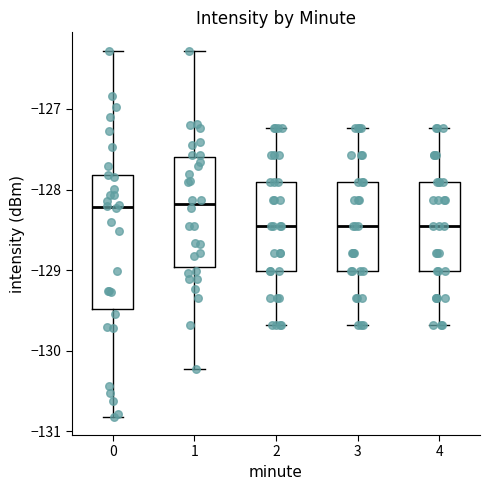

Comparing the boxes themselves (not the whiskers), which one is the tallest?

0